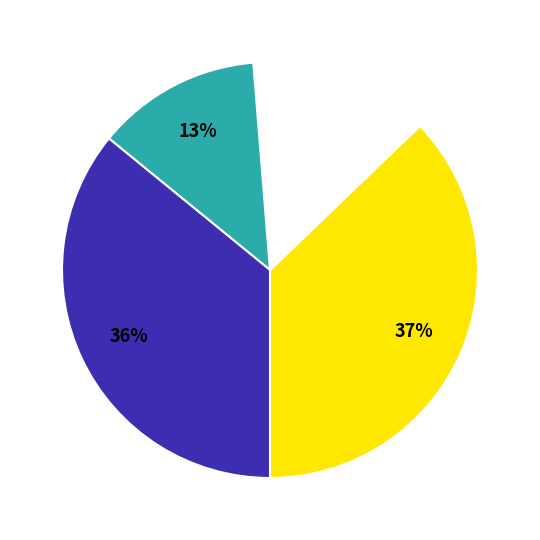

Is there a majority slice in this chart?

No